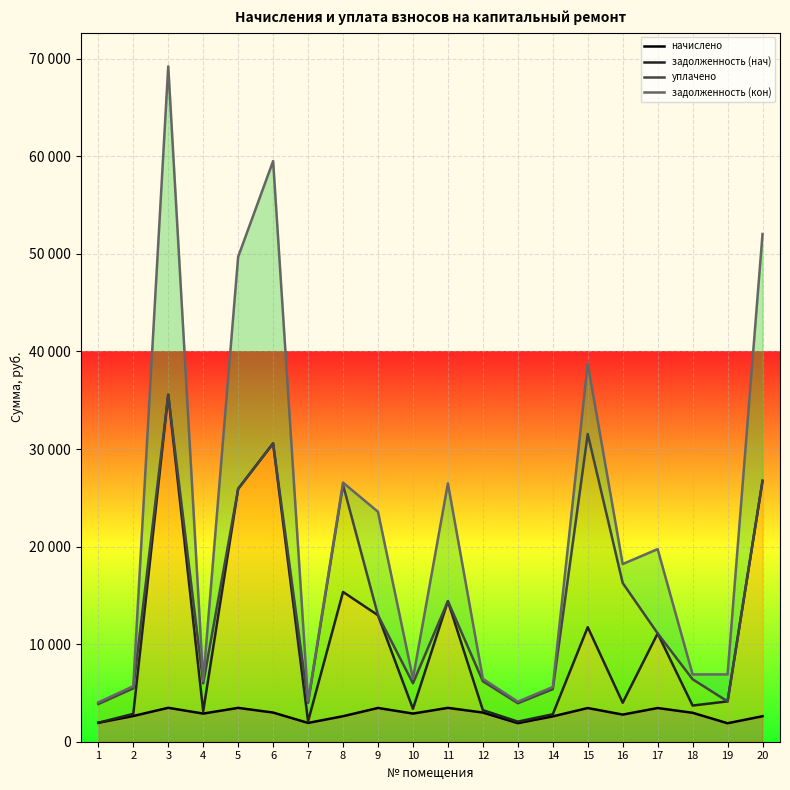

Is it true that задолженность (кон) equals 3593.2 at 19?

False